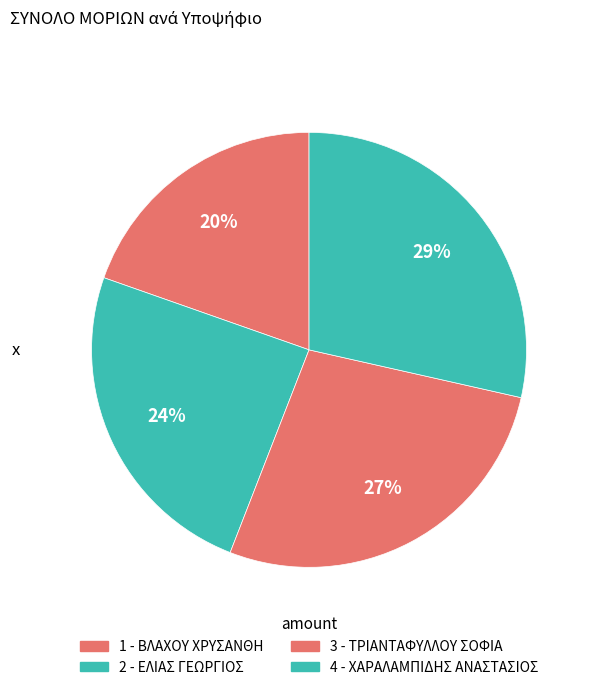

How many segments does this pie chart have?

4